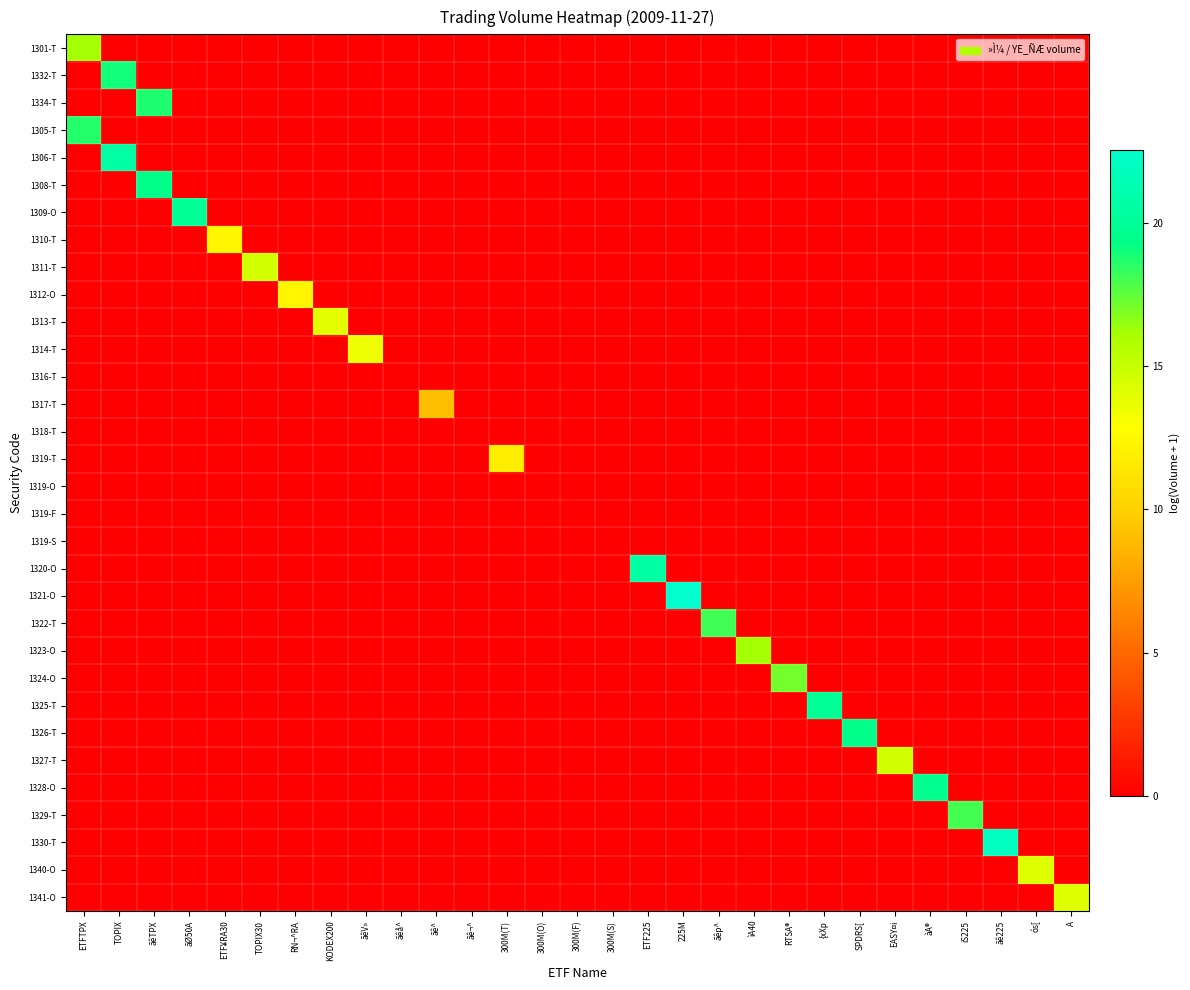

Reading left to right, what are all the values shown in this chart?

1301-T: ETFTPX=16.2	TOPIX=0.0	ãêTPX=0.0	ãØ50A=0.0	ETF¥RA30=0.0	TOPIX30=0.0	RN¬^RA=0.0	KODEX200=0.0	ãêV»=0.0	ãêå^=0.0	ãê^=0.0	ãê¬^=0.0	300M(T)=0.0	300M(O)=0.0	300M(F)=0.0	300M(S)=0.0	ETF225=0.0	225M=0.0	ãêp^=0.0	ìA40=0.0	RTSA®=0.0	{xXp=0.0	SPDRS[=0.0	EASY¤i=0.0	àA®=0.0	iS225=0.0	ãê225=0.0	ós[=0.0	A=0.0
1332-T: ETFTPX=0.0	TOPIX=19.0	ãêTPX=0.0	ãØ50A=0.0	ETF¥RA30=0.0	TOPIX30=0.0	RN¬^RA=0.0	KODEX200=0.0	ãêV»=0.0	ãêå^=0.0	ãê^=0.0	ãê¬^=0.0	300M(T)=0.0	300M(O)=0.0	300M(F)=0.0	300M(S)=0.0	ETF225=0.0	225M=0.0	ãêp^=0.0	ìA40=0.0	RTSA®=0.0	{xXp=0.0	SPDRS[=0.0	EASY¤i=0.0	àA®=0.0	iS225=0.0	ãê225=0.0	ós[=0.0	A=0.0
1334-T: ETFTPX=0.0	TOPIX=0.0	ãêTPX=18.7	ãØ50A=0.0	ETF¥RA30=0.0	TOPIX30=0.0	RN¬^RA=0.0	KODEX200=0.0	ãêV»=0.0	ãêå^=0.0	ãê^=0.0	ãê¬^=0.0	300M(T)=0.0	300M(O)=0.0	300M(F)=0.0	300M(S)=0.0	ETF225=0.0	225M=0.0	ãêp^=0.0	ìA40=0.0	RTSA®=0.0	{xXp=0.0	SPDRS[=0.0	EASY¤i=0.0	àA®=0.0	iS225=0.0	ãê225=0.0	ós[=0.0	A=0.0
1305-T: ETFTPX=18.6	TOPIX=0.0	ãêTPX=0.0	ãØ50A=0.0	ETF¥RA30=0.0	TOPIX30=0.0	RN¬^RA=0.0	KODEX200=0.0	ãêV»=0.0	ãêå^=0.0	ãê^=0.0	ãê¬^=0.0	300M(T)=0.0	300M(O)=0.0	300M(F)=0.0	300M(S)=0.0	ETF225=0.0	225M=0.0	ãêp^=0.0	ìA40=0.0	RTSA®=0.0	{xXp=0.0	SPDRS[=0.0	EASY¤i=0.0	àA®=0.0	iS225=0.0	ãê225=0.0	ós[=0.0	A=0.0
1306-T: ETFTPX=0.0	TOPIX=20.6	ãêTPX=0.0	ãØ50A=0.0	ETF¥RA30=0.0	TOPIX30=0.0	RN¬^RA=0.0	KODEX200=0.0	ãêV»=0.0	ãêå^=0.0	ãê^=0.0	ãê¬^=0.0	300M(T)=0.0	300M(O)=0.0	300M(F)=0.0	300M(S)=0.0	ETF225=0.0	225M=0.0	ãêp^=0.0	ìA40=0.0	RTSA®=0.0	{xXp=0.0	SPDRS[=0.0	EASY¤i=0.0	àA®=0.0	iS225=0.0	ãê225=0.0	ós[=0.0	A=0.0
1308-T: ETFTPX=0.0	TOPIX=0.0	ãêTPX=19.4	ãØ50A=0.0	ETF¥RA30=0.0	TOPIX30=0.0	RN¬^RA=0.0	KODEX200=0.0	ãêV»=0.0	ãêå^=0.0	ãê^=0.0	ãê¬^=0.0	300M(T)=0.0	300M(O)=0.0	300M(F)=0.0	300M(S)=0.0	ETF225=0.0	225M=0.0	ãêp^=0.0	ìA40=0.0	RTSA®=0.0	{xXp=0.0	SPDRS[=0.0	EASY¤i=0.0	àA®=0.0	iS225=0.0	ãê225=0.0	ós[=0.0	A=0.0
1309-O: ETFTPX=0.0	TOPIX=0.0	ãêTPX=0.0	ãØ50A=19.9	ETF¥RA30=0.0	TOPIX30=0.0	RN¬^RA=0.0	KODEX200=0.0	ãêV»=0.0	ãêå^=0.0	ãê^=0.0	ãê¬^=0.0	300M(T)=0.0	300M(O)=0.0	300M(F)=0.0	300M(S)=0.0	ETF225=0.0	225M=0.0	ãêp^=0.0	ìA40=0.0	RTSA®=0.0	{xXp=0.0	SPDRS[=0.0	EASY¤i=0.0	àA®=0.0	iS225=0.0	ãê225=0.0	ós[=0.0	A=0.0
1310-T: ETFTPX=0.0	TOPIX=0.0	ãêTPX=0.0	ãØ50A=0.0	ETF¥RA30=12.4	TOPIX30=0.0	RN¬^RA=0.0	KODEX200=0.0	ãêV»=0.0	ãêå^=0.0	ãê^=0.0	ãê¬^=0.0	300M(T)=0.0	300M(O)=0.0	300M(F)=0.0	300M(S)=0.0	ETF225=0.0	225M=0.0	ãêp^=0.0	ìA40=0.0	RTSA®=0.0	{xXp=0.0	SPDRS[=0.0	EASY¤i=0.0	àA®=0.0	iS225=0.0	ãê225=0.0	ós[=0.0	A=0.0
1311-T: ETFTPX=0.0	TOPIX=0.0	ãêTPX=0.0	ãØ50A=0.0	ETF¥RA30=0.0	TOPIX30=14.6	RN¬^RA=0.0	KODEX200=0.0	ãêV»=0.0	ãêå^=0.0	ãê^=0.0	ãê¬^=0.0	300M(T)=0.0	300M(O)=0.0	300M(F)=0.0	300M(S)=0.0	ETF225=0.0	225M=0.0	ãêp^=0.0	ìA40=0.0	RTSA®=0.0	{xXp=0.0	SPDRS[=0.0	EASY¤i=0.0	àA®=0.0	iS225=0.0	ãê225=0.0	ós[=0.0	A=0.0
1312-O: ETFTPX=0.0	TOPIX=0.0	ãêTPX=0.0	ãØ50A=0.0	ETF¥RA30=0.0	TOPIX30=0.0	RN¬^RA=12.3	KODEX200=0.0	ãêV»=0.0	ãêå^=0.0	ãê^=0.0	ãê¬^=0.0	300M(T)=0.0	300M(O)=0.0	300M(F)=0.0	300M(S)=0.0	ETF225=0.0	225M=0.0	ãêp^=0.0	ìA40=0.0	RTSA®=0.0	{xXp=0.0	SPDRS[=0.0	EASY¤i=0.0	àA®=0.0	iS225=0.0	ãê225=0.0	ós[=0.0	A=0.0
1313-T: ETFTPX=0.0	TOPIX=0.0	ãêTPX=0.0	ãØ50A=0.0	ETF¥RA30=0.0	TOPIX30=0.0	RN¬^RA=0.0	KODEX200=13.9	ãêV»=0.0	ãêå^=0.0	ãê^=0.0	ãê¬^=0.0	300M(T)=0.0	300M(O)=0.0	300M(F)=0.0	300M(S)=0.0	ETF225=0.0	225M=0.0	ãêp^=0.0	ìA40=0.0	RTSA®=0.0	{xXp=0.0	SPDRS[=0.0	EASY¤i=0.0	àA®=0.0	iS225=0.0	ãê225=0.0	ós[=0.0	A=0.0
1314-T: ETFTPX=0.0	TOPIX=0.0	ãêTPX=0.0	ãØ50A=0.0	ETF¥RA30=0.0	TOPIX30=0.0	RN¬^RA=0.0	KODEX200=0.0	ãêV»=13.4	ãêå^=0.0	ãê^=0.0	ãê¬^=0.0	300M(T)=0.0	300M(O)=0.0	300M(F)=0.0	300M(S)=0.0	ETF225=0.0	225M=0.0	ãêp^=0.0	ìA40=0.0	RTSA®=0.0	{xXp=0.0	SPDRS[=0.0	EASY¤i=0.0	àA®=0.0	iS225=0.0	ãê225=0.0	ós[=0.0	A=0.0
1316-T: ETFTPX=0.0	TOPIX=0.0	ãêTPX=0.0	ãØ50A=0.0	ETF¥RA30=0.0	TOPIX30=0.0	RN¬^RA=0.0	KODEX200=0.0	ãêV»=0.0	ãêå^=0.0	ãê^=0.0	ãê¬^=0.0	300M(T)=0.0	300M(O)=0.0	300M(F)=0.0	300M(S)=0.0	ETF225=0.0	225M=0.0	ãêp^=0.0	ìA40=0.0	RTSA®=0.0	{xXp=0.0	SPDRS[=0.0	EASY¤i=0.0	àA®=0.0	iS225=0.0	ãê225=0.0	ós[=0.0	A=0.0
1317-T: ETFTPX=0.0	TOPIX=0.0	ãêTPX=0.0	ãØ50A=0.0	ETF¥RA30=0.0	TOPIX30=0.0	RN¬^RA=0.0	KODEX200=0.0	ãêV»=0.0	ãêå^=0.0	ãê^=9.1	ãê¬^=0.0	300M(T)=0.0	300M(O)=0.0	300M(F)=0.0	300M(S)=0.0	ETF225=0.0	225M=0.0	ãêp^=0.0	ìA40=0.0	RTSA®=0.0	{xXp=0.0	SPDRS[=0.0	EASY¤i=0.0	àA®=0.0	iS225=0.0	ãê225=0.0	ós[=0.0	A=0.0
1318-T: ETFTPX=0.0	TOPIX=0.0	ãêTPX=0.0	ãØ50A=0.0	ETF¥RA30=0.0	TOPIX30=0.0	RN¬^RA=0.0	KODEX200=0.0	ãêV»=0.0	ãêå^=0.0	ãê^=0.0	ãê¬^=0.0	300M(T)=0.0	300M(O)=0.0	300M(F)=0.0	300M(S)=0.0	ETF225=0.0	225M=0.0	ãêp^=0.0	ìA40=0.0	RTSA®=0.0	{xXp=0.0	SPDRS[=0.0	EASY¤i=0.0	àA®=0.0	iS225=0.0	ãê225=0.0	ós[=0.0	A=0.0
1319-T: ETFTPX=0.0	TOPIX=0.0	ãêTPX=0.0	ãØ50A=0.0	ETF¥RA30=0.0	TOPIX30=0.0	RN¬^RA=0.0	KODEX200=0.0	ãêV»=0.0	ãêå^=0.0	ãê^=0.0	ãê¬^=0.0	300M(T)=11.9	300M(O)=0.0	300M(F)=0.0	300M(S)=0.0	ETF225=0.0	225M=0.0	ãêp^=0.0	ìA40=0.0	RTSA®=0.0	{xXp=0.0	SPDRS[=0.0	EASY¤i=0.0	àA®=0.0	iS225=0.0	ãê225=0.0	ós[=0.0	A=0.0
1319-O: ETFTPX=0.0	TOPIX=0.0	ãêTPX=0.0	ãØ50A=0.0	ETF¥RA30=0.0	TOPIX30=0.0	RN¬^RA=0.0	KODEX200=0.0	ãêV»=0.0	ãêå^=0.0	ãê^=0.0	ãê¬^=0.0	300M(T)=0.0	300M(O)=0.0	300M(F)=0.0	300M(S)=0.0	ETF225=0.0	225M=0.0	ãêp^=0.0	ìA40=0.0	RTSA®=0.0	{xXp=0.0	SPDRS[=0.0	EASY¤i=0.0	àA®=0.0	iS225=0.0	ãê225=0.0	ós[=0.0	A=0.0
1319-F: ETFTPX=0.0	TOPIX=0.0	ãêTPX=0.0	ãØ50A=0.0	ETF¥RA30=0.0	TOPIX30=0.0	RN¬^RA=0.0	KODEX200=0.0	ãêV»=0.0	ãêå^=0.0	ãê^=0.0	ãê¬^=0.0	300M(T)=0.0	300M(O)=0.0	300M(F)=0.0	300M(S)=0.0	ETF225=0.0	225M=0.0	ãêp^=0.0	ìA40=0.0	RTSA®=0.0	{xXp=0.0	SPDRS[=0.0	EASY¤i=0.0	àA®=0.0	iS225=0.0	ãê225=0.0	ós[=0.0	A=0.0
1319-S: ETFTPX=0.0	TOPIX=0.0	ãêTPX=0.0	ãØ50A=0.0	ETF¥RA30=0.0	TOPIX30=0.0	RN¬^RA=0.0	KODEX200=0.0	ãêV»=0.0	ãêå^=0.0	ãê^=0.0	ãê¬^=0.0	300M(T)=0.0	300M(O)=0.0	300M(F)=0.0	300M(S)=0.0	ETF225=0.0	225M=0.0	ãêp^=0.0	ìA40=0.0	RTSA®=0.0	{xXp=0.0	SPDRS[=0.0	EASY¤i=0.0	àA®=0.0	iS225=0.0	ãê225=0.0	ós[=0.0	A=0.0
1320-O: ETFTPX=0.0	TOPIX=0.0	ãêTPX=0.0	ãØ50A=0.0	ETF¥RA30=0.0	TOPIX30=0.0	RN¬^RA=0.0	KODEX200=0.0	ãêV»=0.0	ãêå^=0.0	ãê^=0.0	ãê¬^=0.0	300M(T)=0.0	300M(O)=0.0	300M(F)=0.0	300M(S)=0.0	ETF225=20.5	225M=0.0	ãêp^=0.0	ìA40=0.0	RTSA®=0.0	{xXp=0.0	SPDRS[=0.0	EASY¤i=0.0	àA®=0.0	iS225=0.0	ãê225=0.0	ós[=0.0	A=0.0
1321-O: ETFTPX=0.0	TOPIX=0.0	ãêTPX=0.0	ãØ50A=0.0	ETF¥RA30=0.0	TOPIX30=0.0	RN¬^RA=0.0	KODEX200=0.0	ãêV»=0.0	ãêå^=0.0	ãê^=0.0	ãê¬^=0.0	300M(T)=0.0	300M(O)=0.0	300M(F)=0.0	300M(S)=0.0	ETF225=0.0	225M=22.6	ãêp^=0.0	ìA40=0.0	RTSA®=0.0	{xXp=0.0	SPDRS[=0.0	EASY¤i=0.0	àA®=0.0	iS225=0.0	ãê225=0.0	ós[=0.0	A=0.0
1322-T: ETFTPX=0.0	TOPIX=0.0	ãêTPX=0.0	ãØ50A=0.0	ETF¥RA30=0.0	TOPIX30=0.0	RN¬^RA=0.0	KODEX200=0.0	ãêV»=0.0	ãêå^=0.0	ãê^=0.0	ãê¬^=0.0	300M(T)=0.0	300M(O)=0.0	300M(F)=0.0	300M(S)=0.0	ETF225=0.0	225M=0.0	ãêp^=18.1	ìA40=0.0	RTSA®=0.0	{xXp=0.0	SPDRS[=0.0	EASY¤i=0.0	àA®=0.0	iS225=0.0	ãê225=0.0	ós[=0.0	A=0.0
1323-O: ETFTPX=0.0	TOPIX=0.0	ãêTPX=0.0	ãØ50A=0.0	ETF¥RA30=0.0	TOPIX30=0.0	RN¬^RA=0.0	KODEX200=0.0	ãêV»=0.0	ãêå^=0.0	ãê^=0.0	ãê¬^=0.0	300M(T)=0.0	300M(O)=0.0	300M(F)=0.0	300M(S)=0.0	ETF225=0.0	225M=0.0	ãêp^=0.0	ìA40=16.2	RTSA®=0.0	{xXp=0.0	SPDRS[=0.0	EASY¤i=0.0	àA®=0.0	iS225=0.0	ãê225=0.0	ós[=0.0	A=0.0
1324-O: ETFTPX=0.0	TOPIX=0.0	ãêTPX=0.0	ãØ50A=0.0	ETF¥RA30=0.0	TOPIX30=0.0	RN¬^RA=0.0	KODEX200=0.0	ãêV»=0.0	ãêå^=0.0	ãê^=0.0	ãê¬^=0.0	300M(T)=0.0	300M(O)=0.0	300M(F)=0.0	300M(S)=0.0	ETF225=0.0	225M=0.0	ãêp^=0.0	ìA40=0.0	RTSA®=17.1	{xXp=0.0	SPDRS[=0.0	EASY¤i=0.0	àA®=0.0	iS225=0.0	ãê225=0.0	ós[=0.0	A=0.0
1325-T: ETFTPX=0.0	TOPIX=0.0	ãêTPX=0.0	ãØ50A=0.0	ETF¥RA30=0.0	TOPIX30=0.0	RN¬^RA=0.0	KODEX200=0.0	ãêV»=0.0	ãêå^=0.0	ãê^=0.0	ãê¬^=0.0	300M(T)=0.0	300M(O)=0.0	300M(F)=0.0	300M(S)=0.0	ETF225=0.0	225M=0.0	ãêp^=0.0	ìA40=0.0	RTSA®=0.0	{xXp=19.9	SPDRS[=0.0	EASY¤i=0.0	àA®=0.0	iS225=0.0	ãê225=0.0	ós[=0.0	A=0.0
1326-T: ETFTPX=0.0	TOPIX=0.0	ãêTPX=0.0	ãØ50A=0.0	ETF¥RA30=0.0	TOPIX30=0.0	RN¬^RA=0.0	KODEX200=0.0	ãêV»=0.0	ãêå^=0.0	ãê^=0.0	ãê¬^=0.0	300M(T)=0.0	300M(O)=0.0	300M(F)=0.0	300M(S)=0.0	ETF225=0.0	225M=0.0	ãêp^=0.0	ìA40=0.0	RTSA®=0.0	{xXp=0.0	SPDRS[=19.5	EASY¤i=0.0	àA®=0.0	iS225=0.0	ãê225=0.0	ós[=0.0	A=0.0
1327-T: ETFTPX=0.0	TOPIX=0.0	ãêTPX=0.0	ãØ50A=0.0	ETF¥RA30=0.0	TOPIX30=0.0	RN¬^RA=0.0	KODEX200=0.0	ãêV»=0.0	ãêå^=0.0	ãê^=0.0	ãê¬^=0.0	300M(T)=0.0	300M(O)=0.0	300M(F)=0.0	300M(S)=0.0	ETF225=0.0	225M=0.0	ãêp^=0.0	ìA40=0.0	RTSA®=0.0	{xXp=0.0	SPDRS[=0.0	EASY¤i=14.7	àA®=0.0	iS225=0.0	ãê225=0.0	ós[=0.0	A=0.0
1328-O: ETFTPX=0.0	TOPIX=0.0	ãêTPX=0.0	ãØ50A=0.0	ETF¥RA30=0.0	TOPIX30=0.0	RN¬^RA=0.0	KODEX200=0.0	ãêV»=0.0	ãêå^=0.0	ãê^=0.0	ãê¬^=0.0	300M(T)=0.0	300M(O)=0.0	300M(F)=0.0	300M(S)=0.0	ETF225=0.0	225M=0.0	ãêp^=0.0	ìA40=0.0	RTSA®=0.0	{xXp=0.0	SPDRS[=0.0	EASY¤i=0.0	àA®=19.6	iS225=0.0	ãê225=0.0	ós[=0.0	A=0.0
1329-T: ETFTPX=0.0	TOPIX=0.0	ãêTPX=0.0	ãØ50A=0.0	ETF¥RA30=0.0	TOPIX30=0.0	RN¬^RA=0.0	KODEX200=0.0	ãêV»=0.0	ãêå^=0.0	ãê^=0.0	ãê¬^=0.0	300M(T)=0.0	300M(O)=0.0	300M(F)=0.0	300M(S)=0.0	ETF225=0.0	225M=0.0	ãêp^=0.0	ìA40=0.0	RTSA®=0.0	{xXp=0.0	SPDRS[=0.0	EASY¤i=0.0	àA®=0.0	iS225=18.0	ãê225=0.0	ós[=0.0	A=0.0
1330-T: ETFTPX=0.0	TOPIX=0.0	ãêTPX=0.0	ãØ50A=0.0	ETF¥RA30=0.0	TOPIX30=0.0	RN¬^RA=0.0	KODEX200=0.0	ãêV»=0.0	ãêå^=0.0	ãê^=0.0	ãê¬^=0.0	300M(T)=0.0	300M(O)=0.0	300M(F)=0.0	300M(S)=0.0	ETF225=0.0	225M=0.0	ãêp^=0.0	ìA40=0.0	RTSA®=0.0	{xXp=0.0	SPDRS[=0.0	EASY¤i=0.0	àA®=0.0	iS225=0.0	ãê225=22.0	ós[=0.0	A=0.0
1340-O: ETFTPX=0.0	TOPIX=0.0	ãêTPX=0.0	ãØ50A=0.0	ETF¥RA30=0.0	TOPIX30=0.0	RN¬^RA=0.0	KODEX200=0.0	ãêV»=0.0	ãêå^=0.0	ãê^=0.0	ãê¬^=0.0	300M(T)=0.0	300M(O)=0.0	300M(F)=0.0	300M(S)=0.0	ETF225=0.0	225M=0.0	ãêp^=0.0	ìA40=0.0	RTSA®=0.0	{xXp=0.0	SPDRS[=0.0	EASY¤i=0.0	àA®=0.0	iS225=0.0	ãê225=0.0	ós[=14.2	A=0.0
1341-O: ETFTPX=0.0	TOPIX=0.0	ãêTPX=0.0	ãØ50A=0.0	ETF¥RA30=0.0	TOPIX30=0.0	RN¬^RA=0.0	KODEX200=0.0	ãêV»=0.0	ãêå^=0.0	ãê^=0.0	ãê¬^=0.0	300M(T)=0.0	300M(O)=0.0	300M(F)=0.0	300M(S)=0.0	ETF225=0.0	225M=0.0	ãêp^=0.0	ìA40=0.0	RTSA®=0.0	{xXp=0.0	SPDRS[=0.0	EASY¤i=0.0	àA®=0.0	iS225=0.0	ãê225=0.0	ós[=0.0	A=14.2